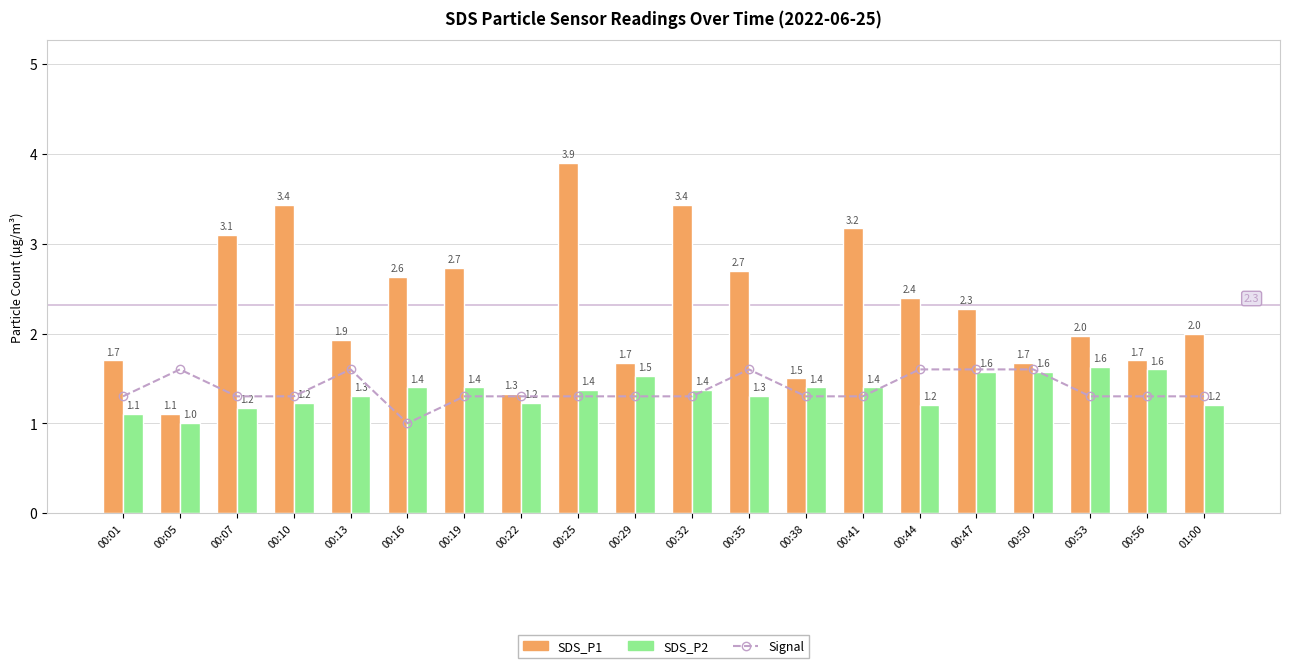

What is the difference between the maximum and minimum values in the Signal series?

0.6